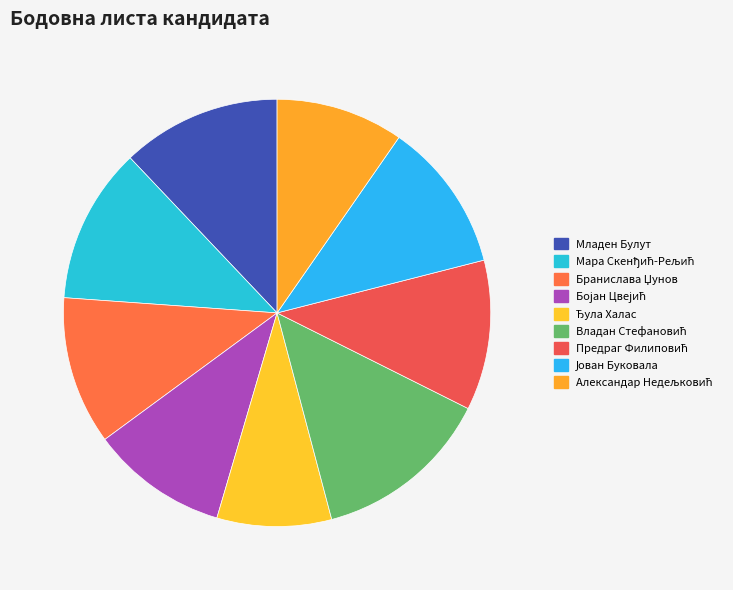

To the nearest percent, what portion does Александар Недељковић represent?

10%